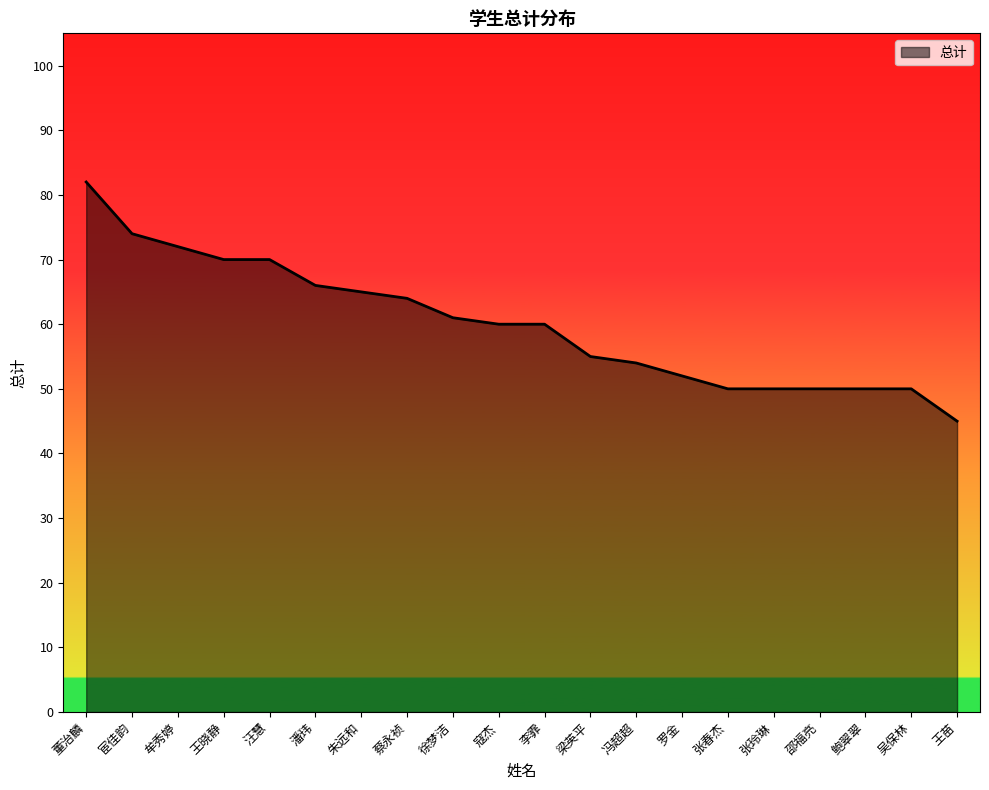

Approximately how many times larger is the value at 蔡永祯 compared to 董治麟?

0.8